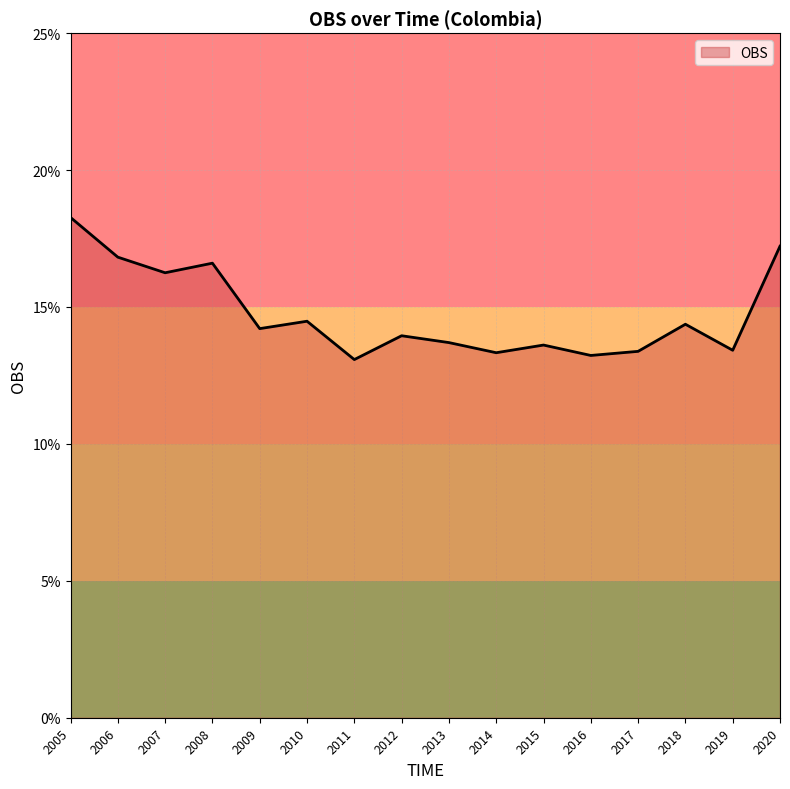

Which has a higher value, 2020 or 2005?

2005